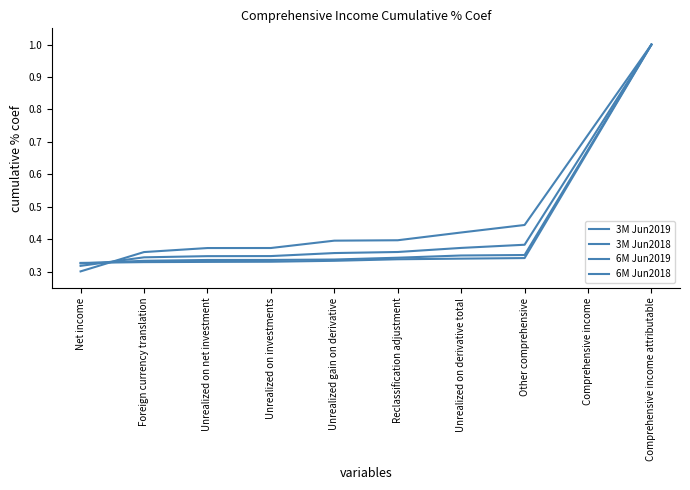

Count the number of data series in this chart.

4